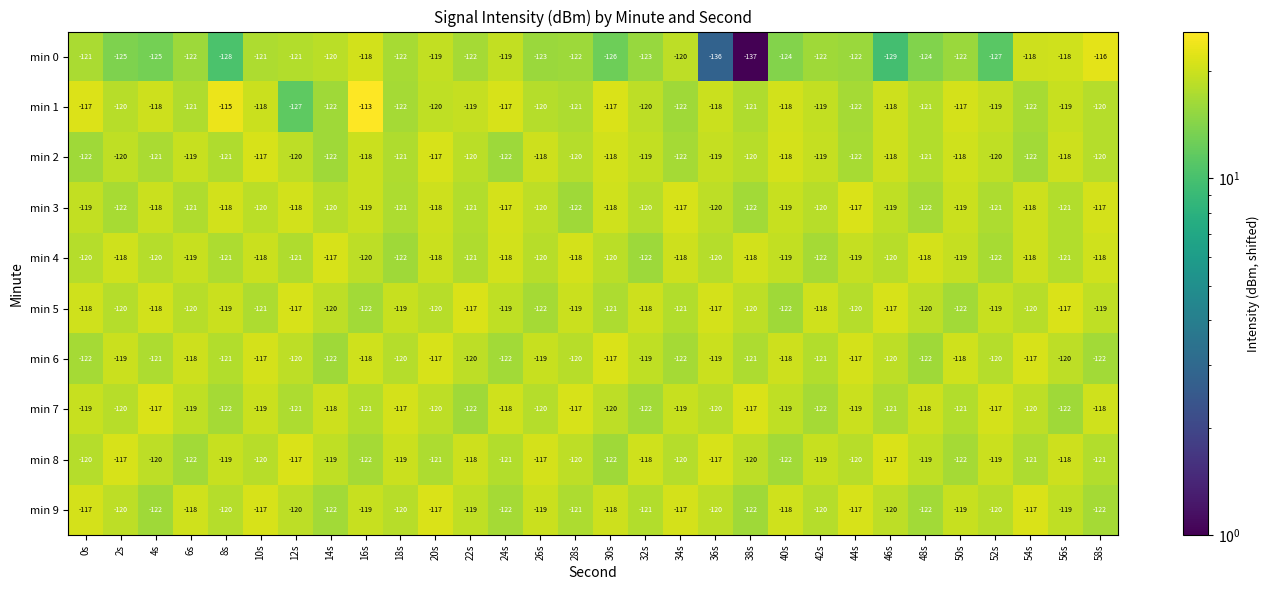

How many data points does each series have?

30